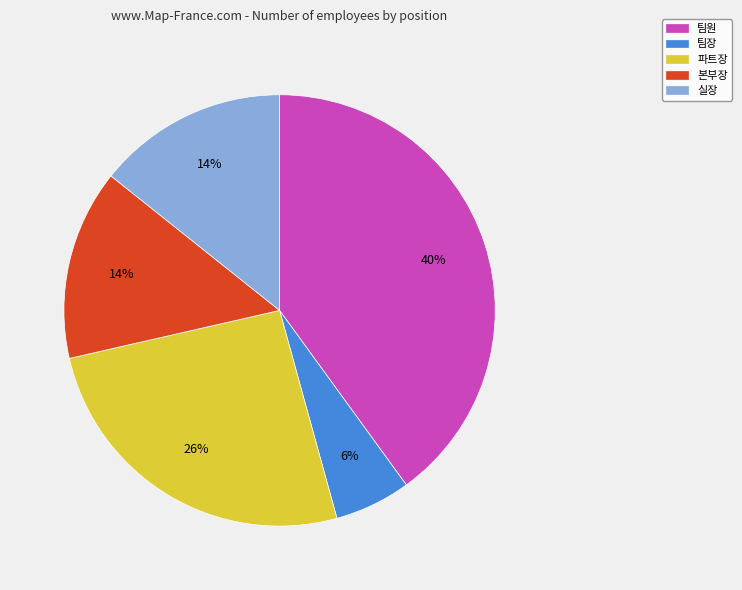

To the nearest percent, what is the difference between the 파트장 and 팀원 slice percentages?

14%